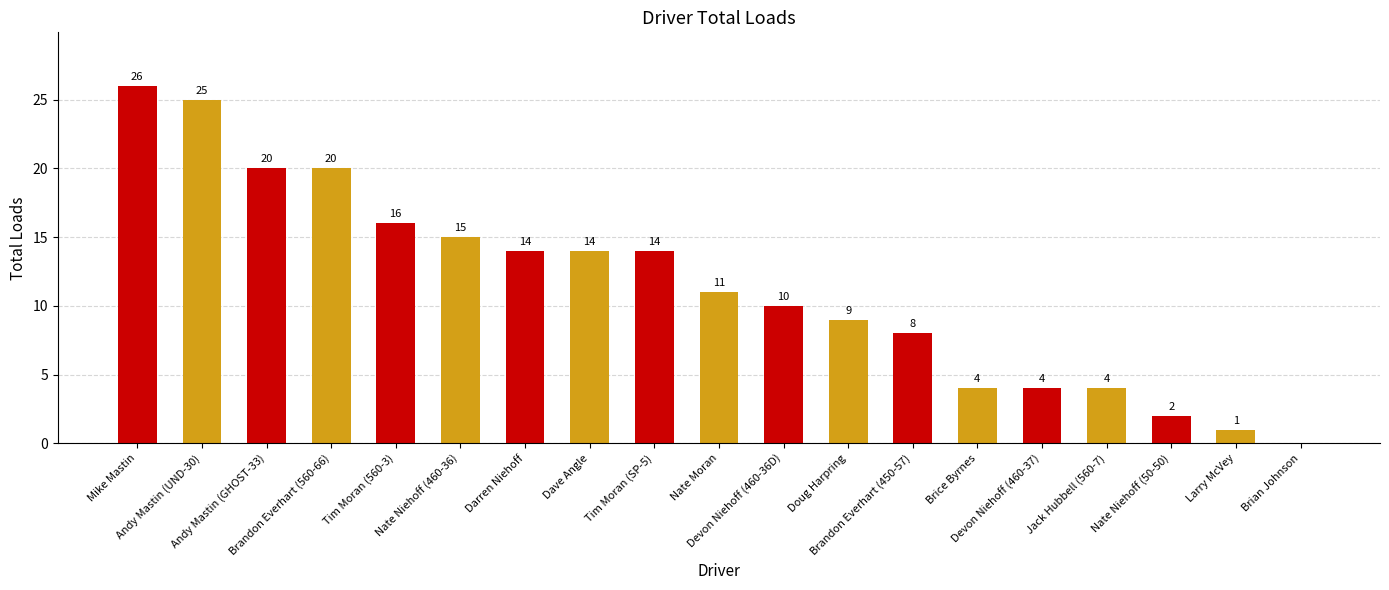

How many data points does each series have?

19